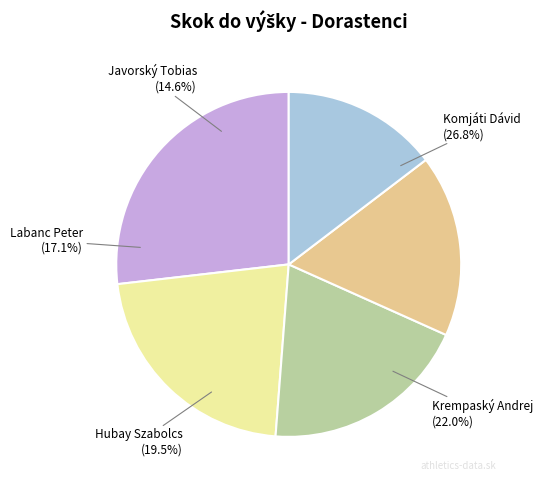

Does any single category account for the majority?

No